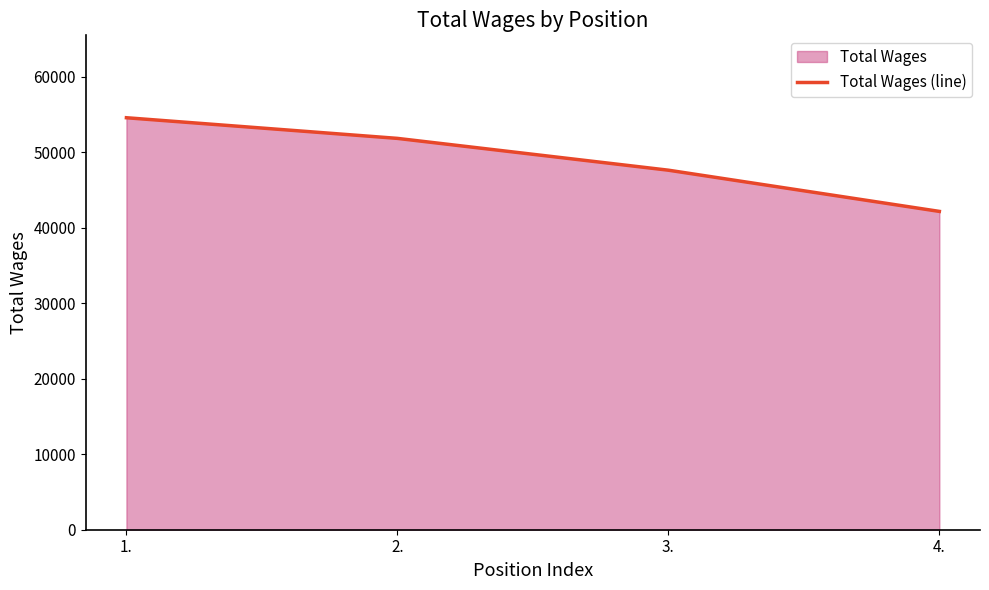

What is the difference between the maximum and minimum values?

12410